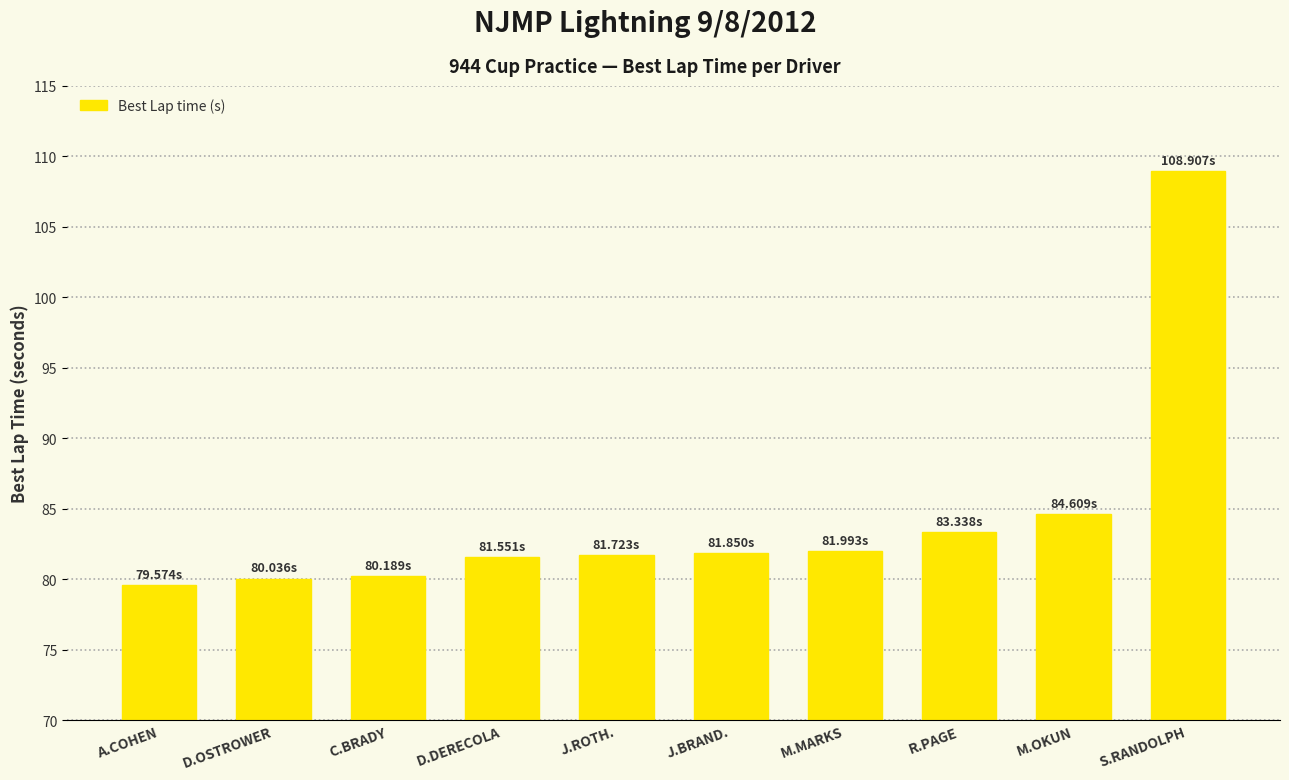

What is the label of the 4th bar from the left?

D.DERECOLA